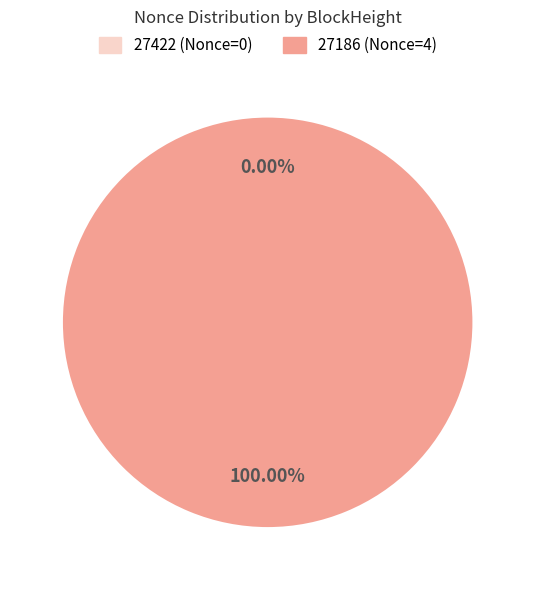

Is it true that 27186 is 95% of the pie?

False